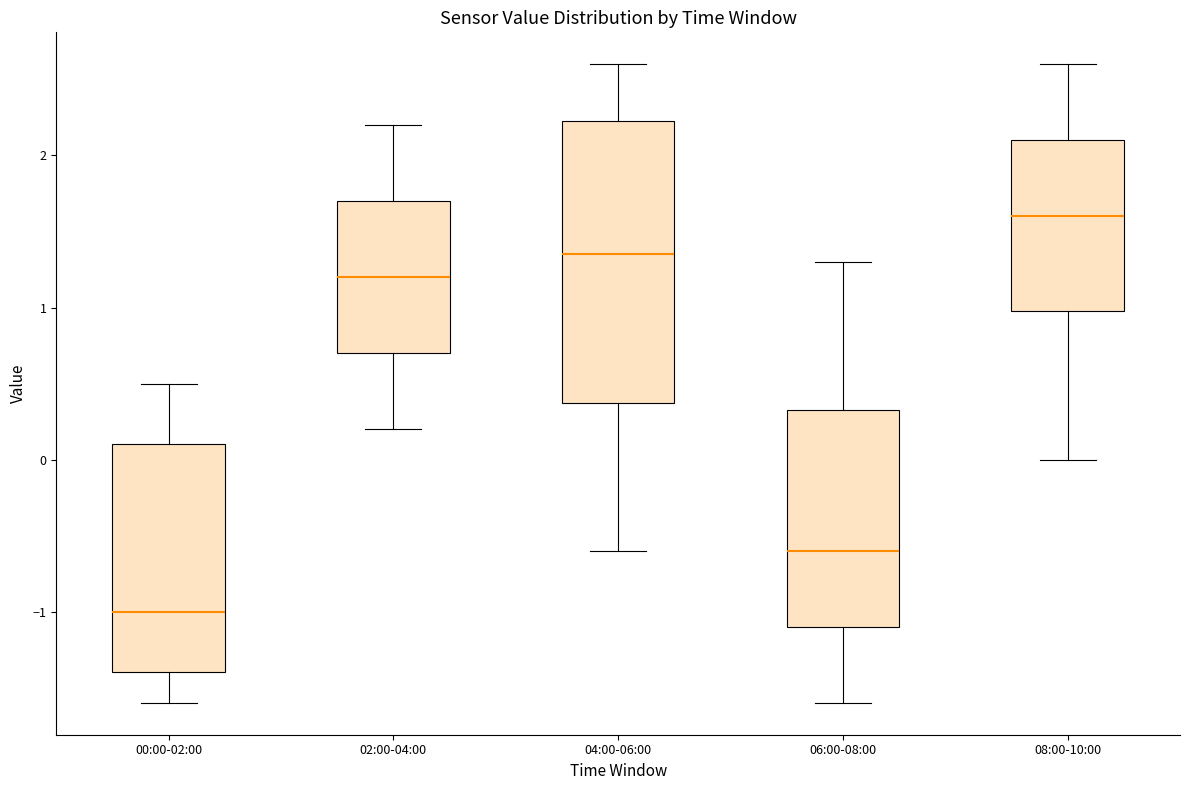

Comparing the boxes themselves (not the whiskers), which one is the tallest?

04:00-06:00